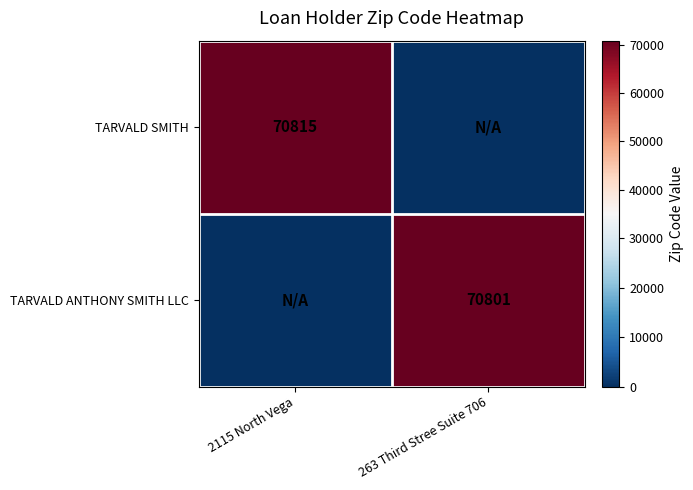

At how many categories does at least one series exceed 68496?

2